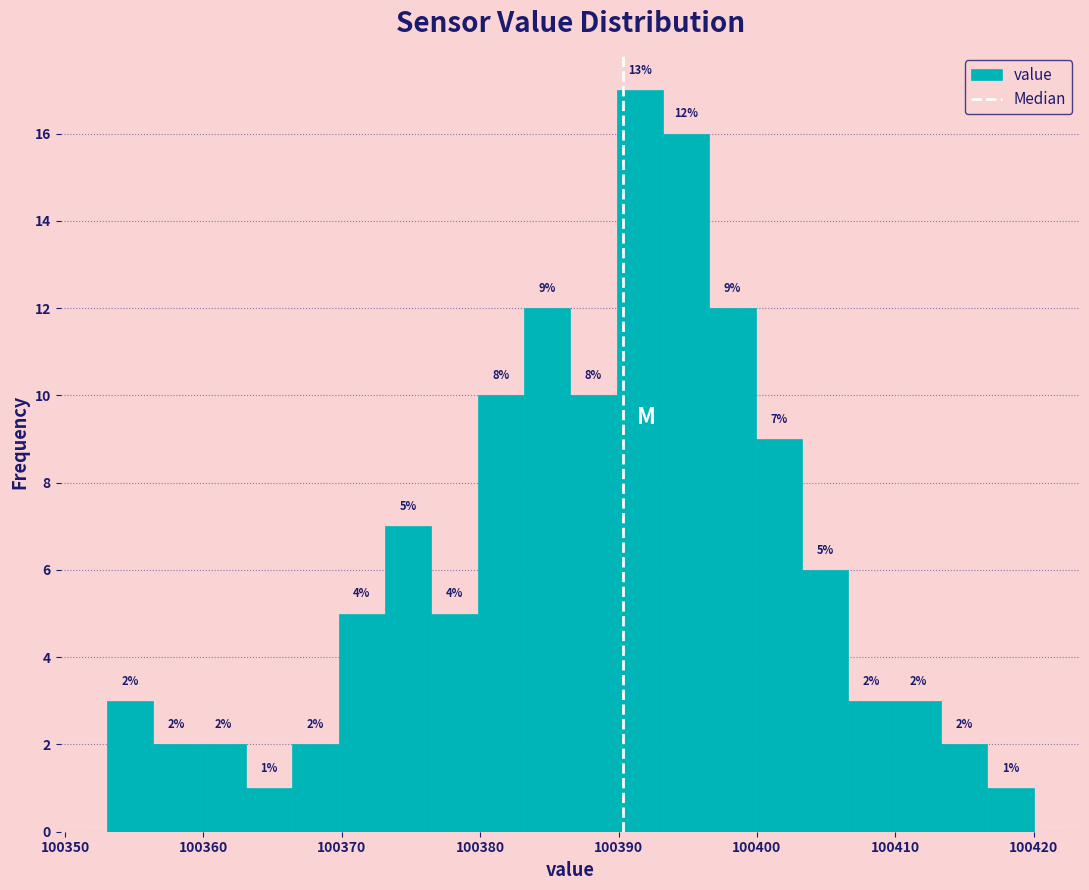

Around what value on the x-axis is the tallest bar? Give the approximate position of its centre, as read against the axis.

100392